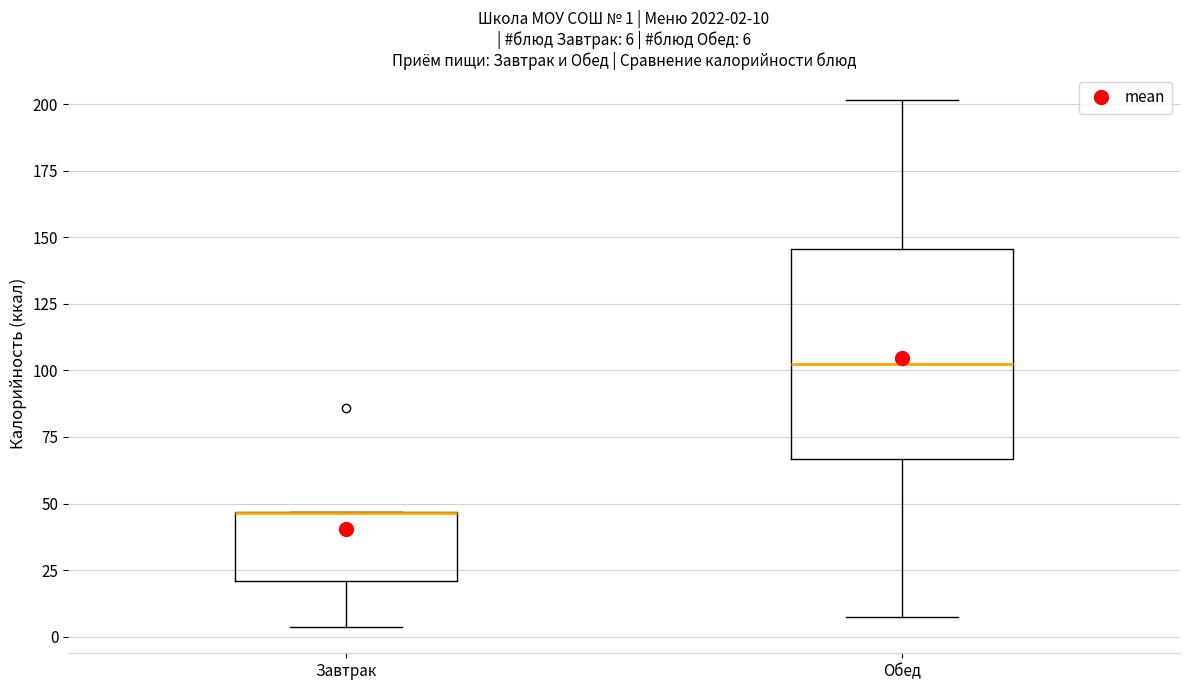

Comparing the boxes themselves (not the whiskers), which one is the tallest?

Обед